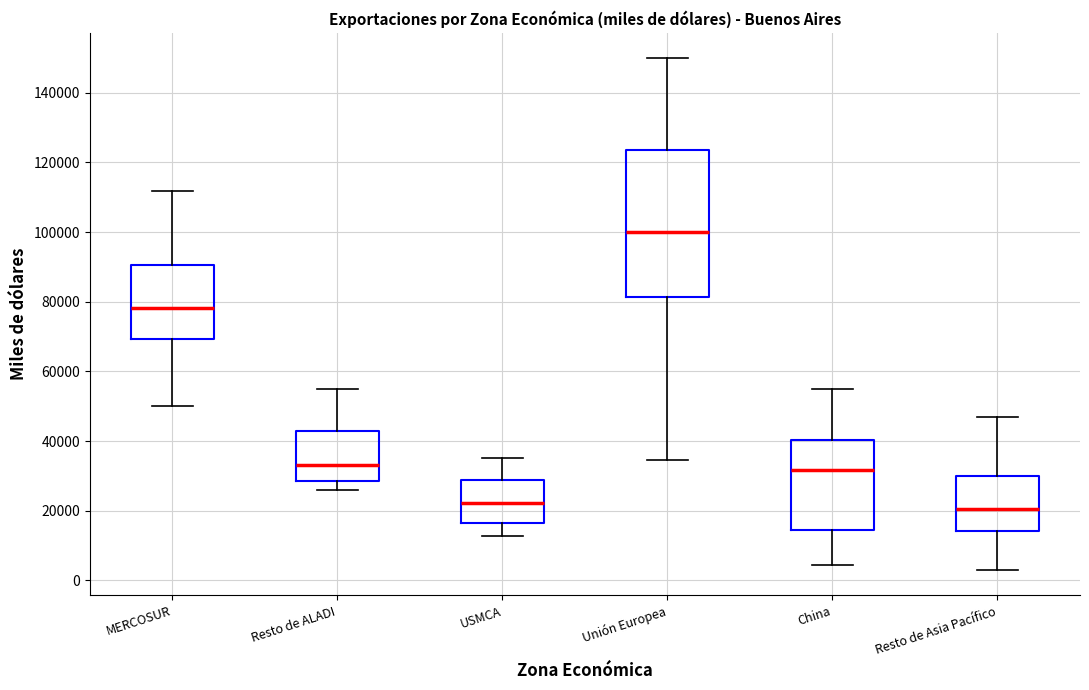

Where does the upper whisker of the box for Unión Europea end on the y-axis? The values are not printed on the chart, so give them approximately, as read against the axis.

150000